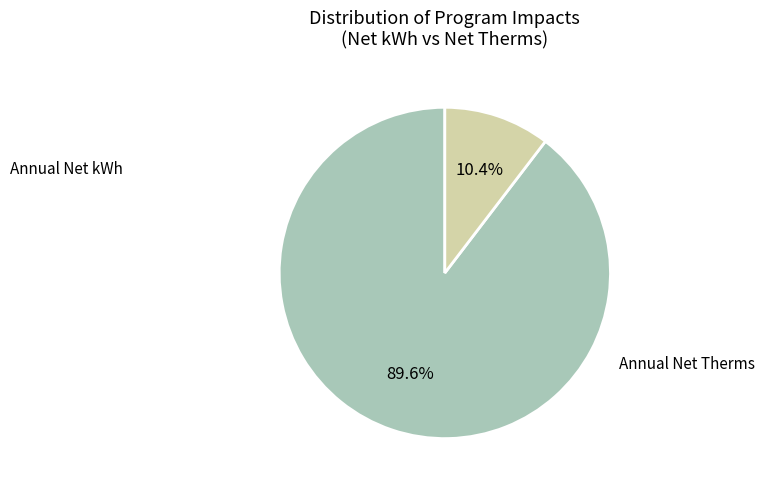

How many segments does this pie chart have?

2